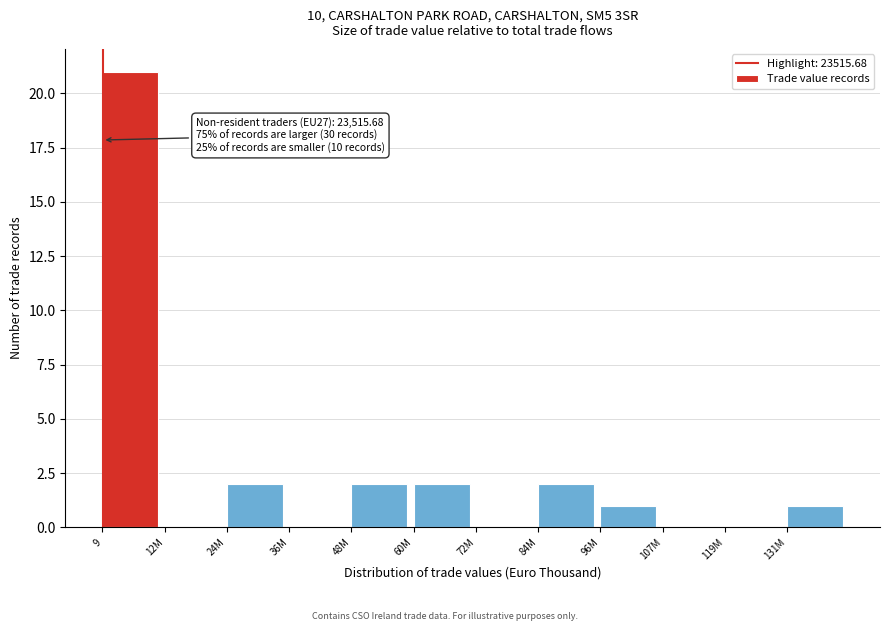

Reading left to right, what are all the values shown in this chart?

9=21	12M=0	24M=2	36M=0	48M=2	60M=2	72M=0	84M=2	96M=1	107M=0	119M=0	131M=1